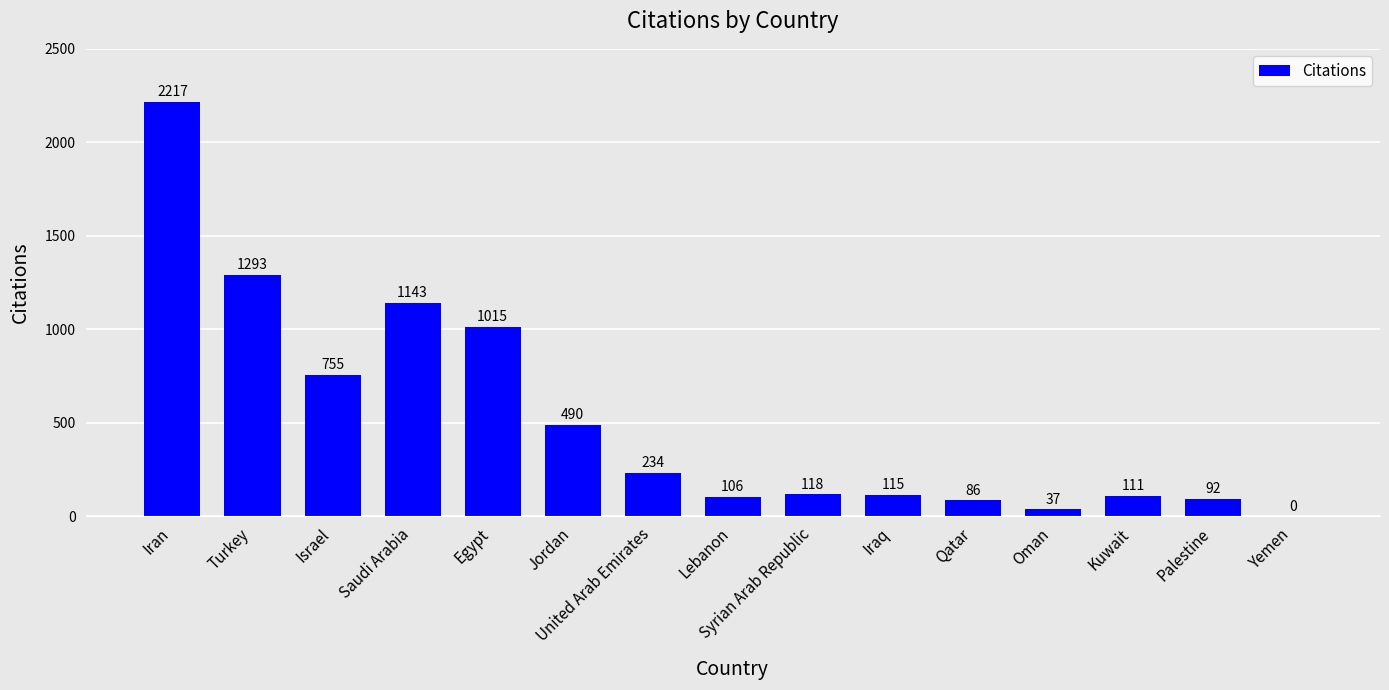

At which label does the data first exceed 118?

Iran